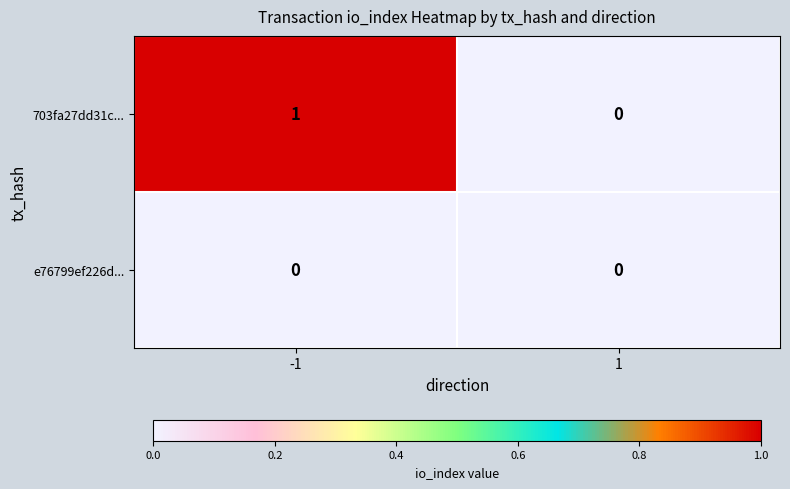

Between -1 and 1, which series saw the biggest shift?

703fa27dd31c...